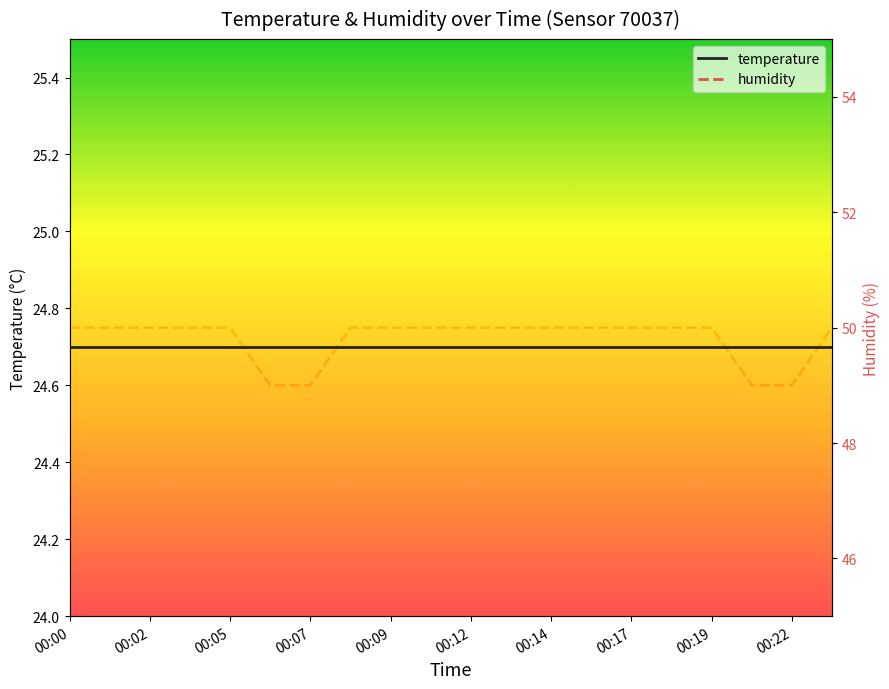

What is the spread (max minus min) of values at 19?

25.3